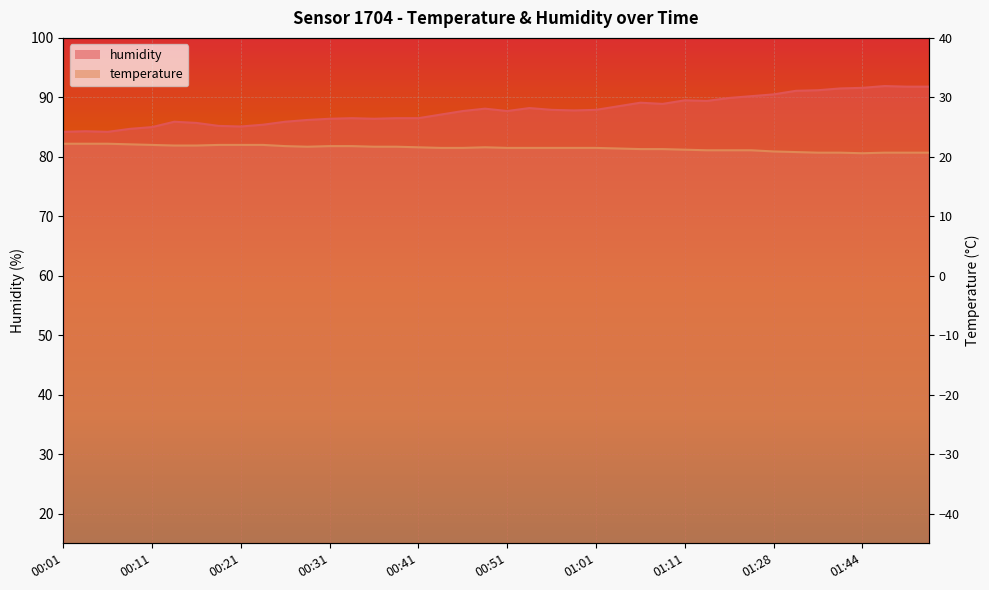

True or false: humidity has more than 2 interior local peaks.

True